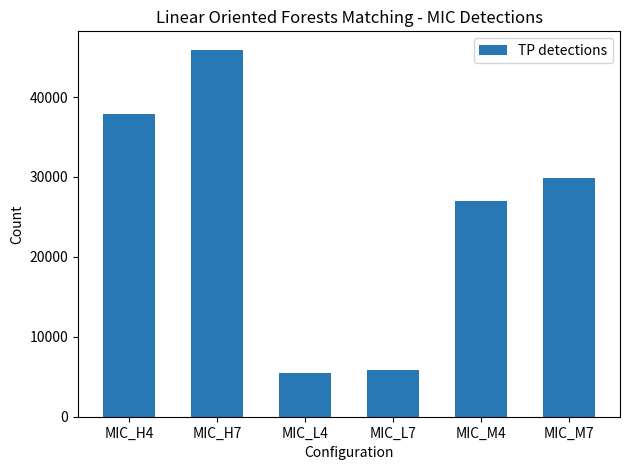

What is the value of the 1st bar from the left?

37851